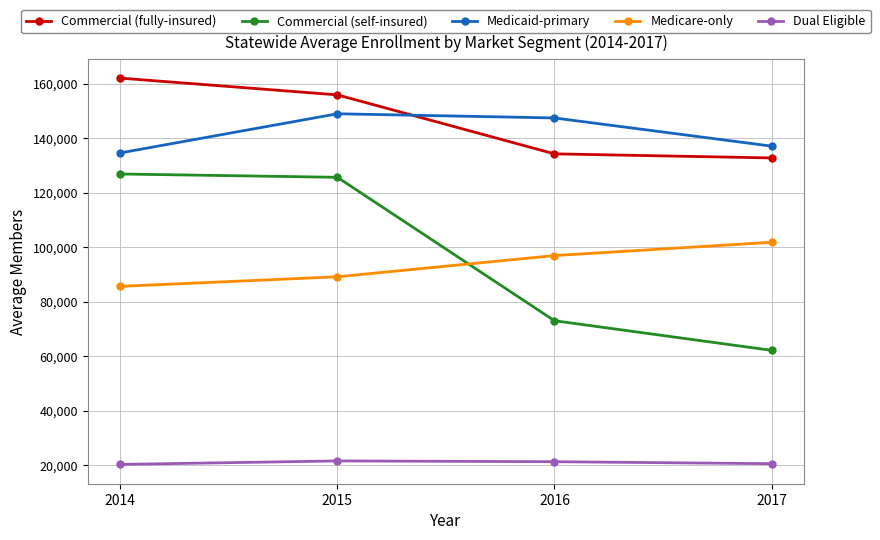

Which series has the largest total across all categories?

Commercial (fully-insured)